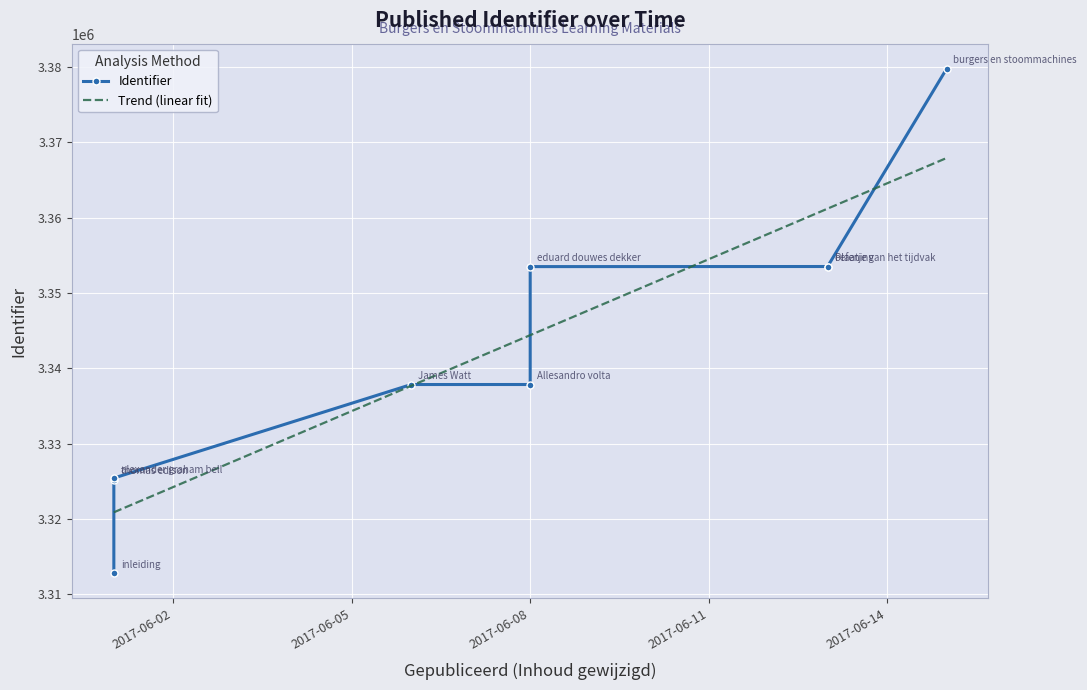

What is the minimum value shown in the chart?

3312813